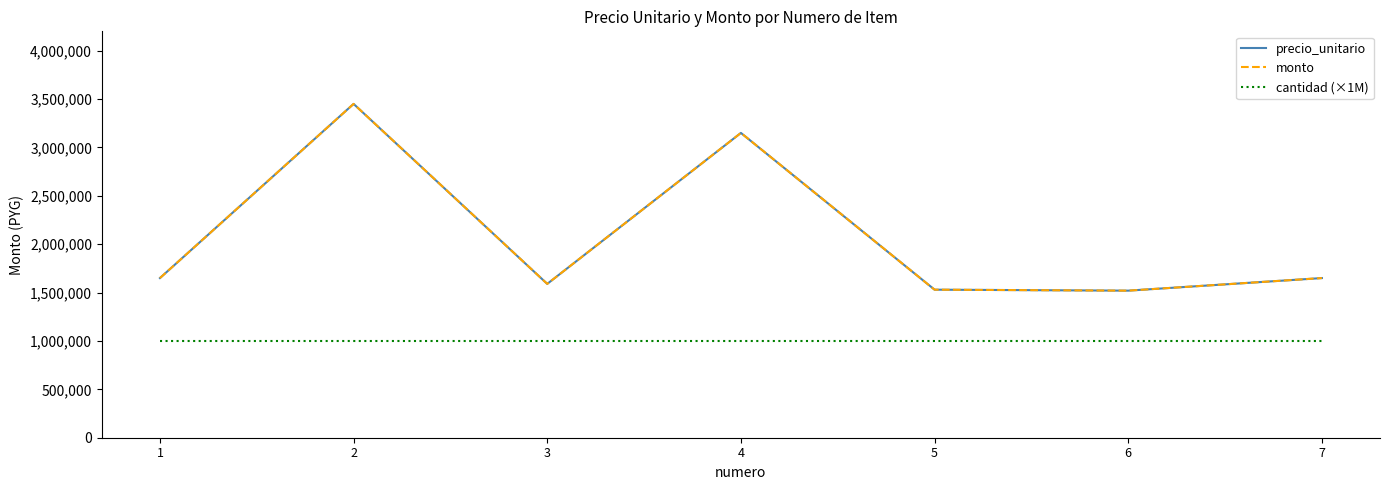

Is this an area chart (filled region under the line)?

No